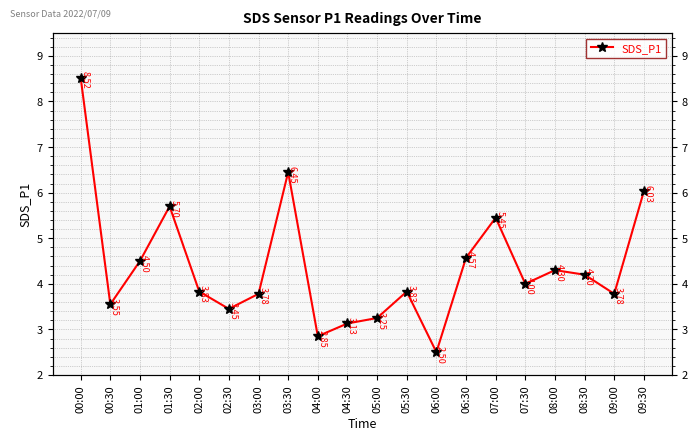

Which has a higher value, 05:30 or 08:30?

08:30